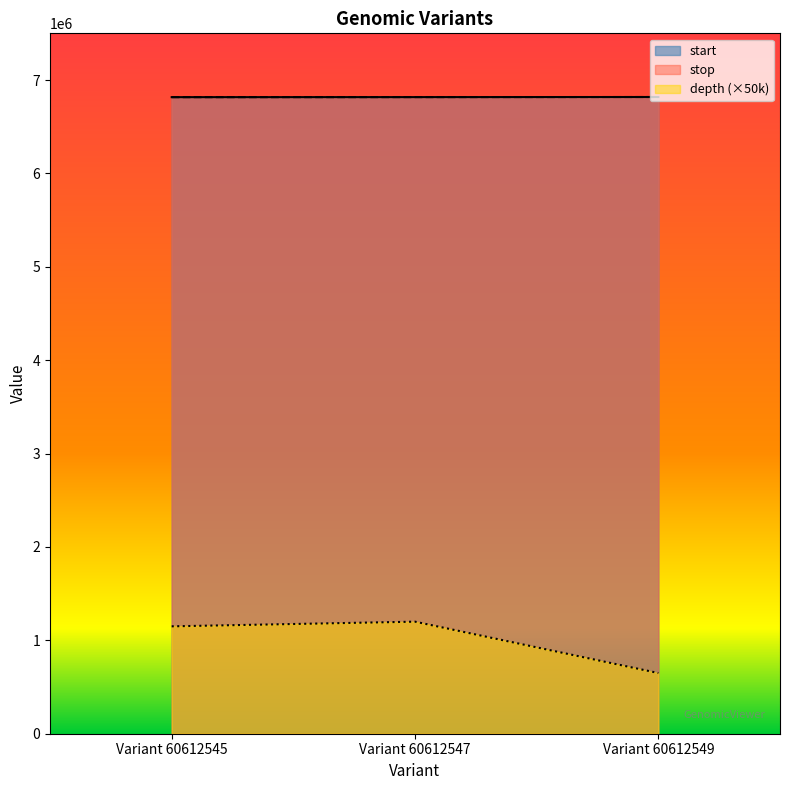

What is the average value of the start series?

6817473